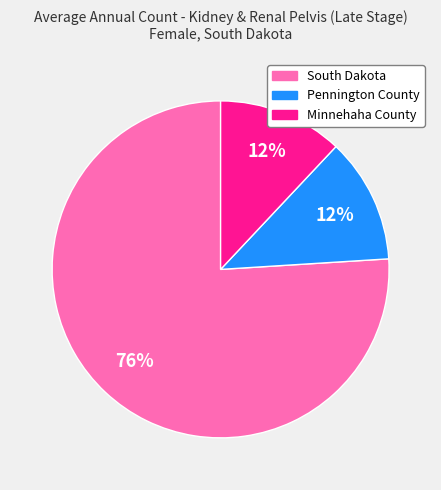

Is it true that Minnehaha County is 7% of the pie?

False